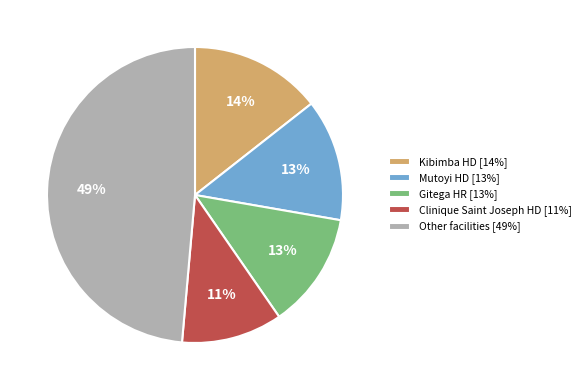

To the nearest percent, what portion does Kibimba HD [14%] represent?

14%